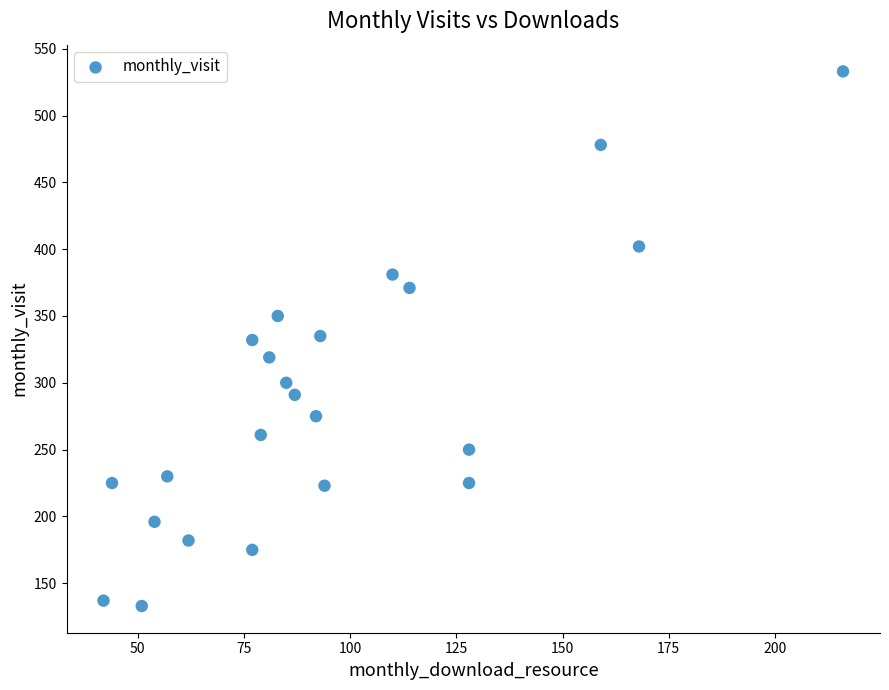

What is the range of Y values (max minus min)?

400